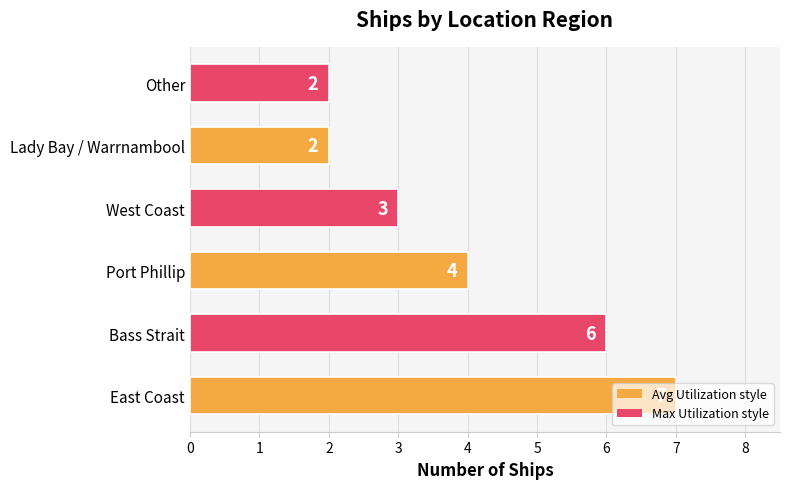

Between Bass Strait and West Coast, which is larger?

Bass Strait